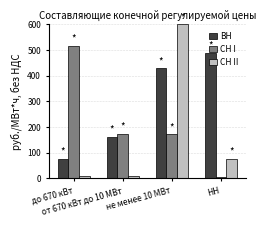

Rank the series by their average value, from highest to lowest.

ВН, СН I, СН II